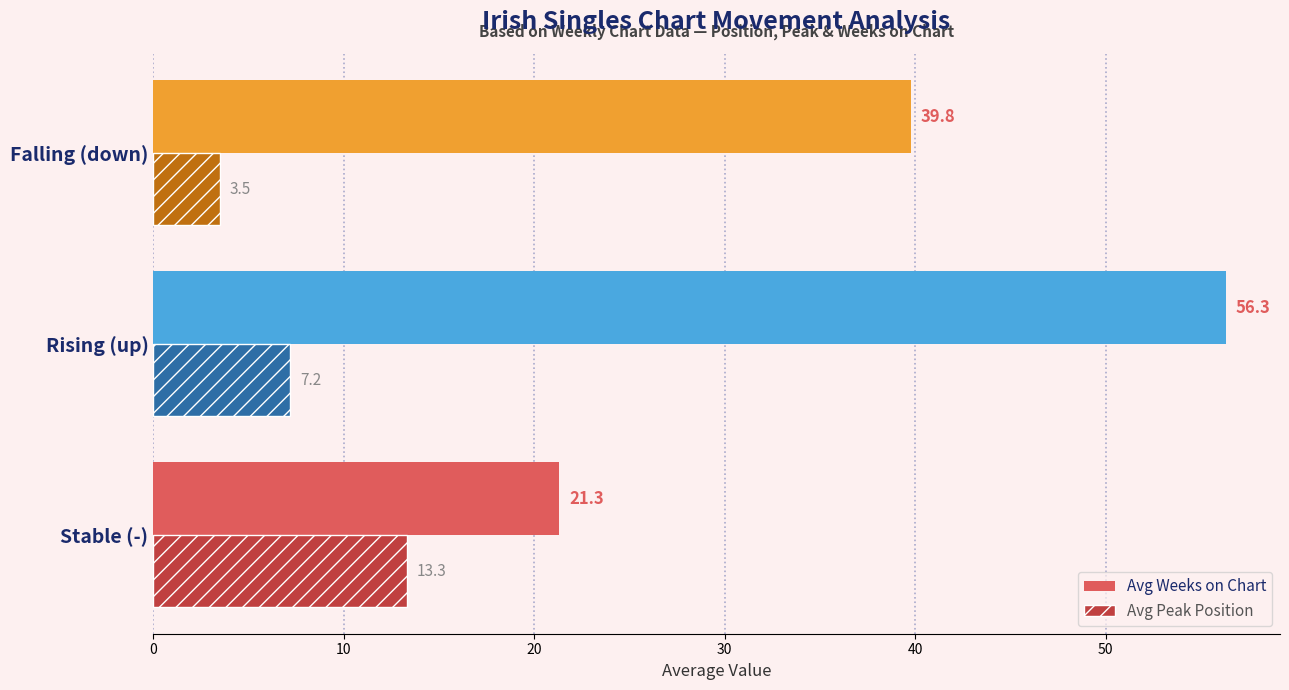

How many series are shown in this chart?

2